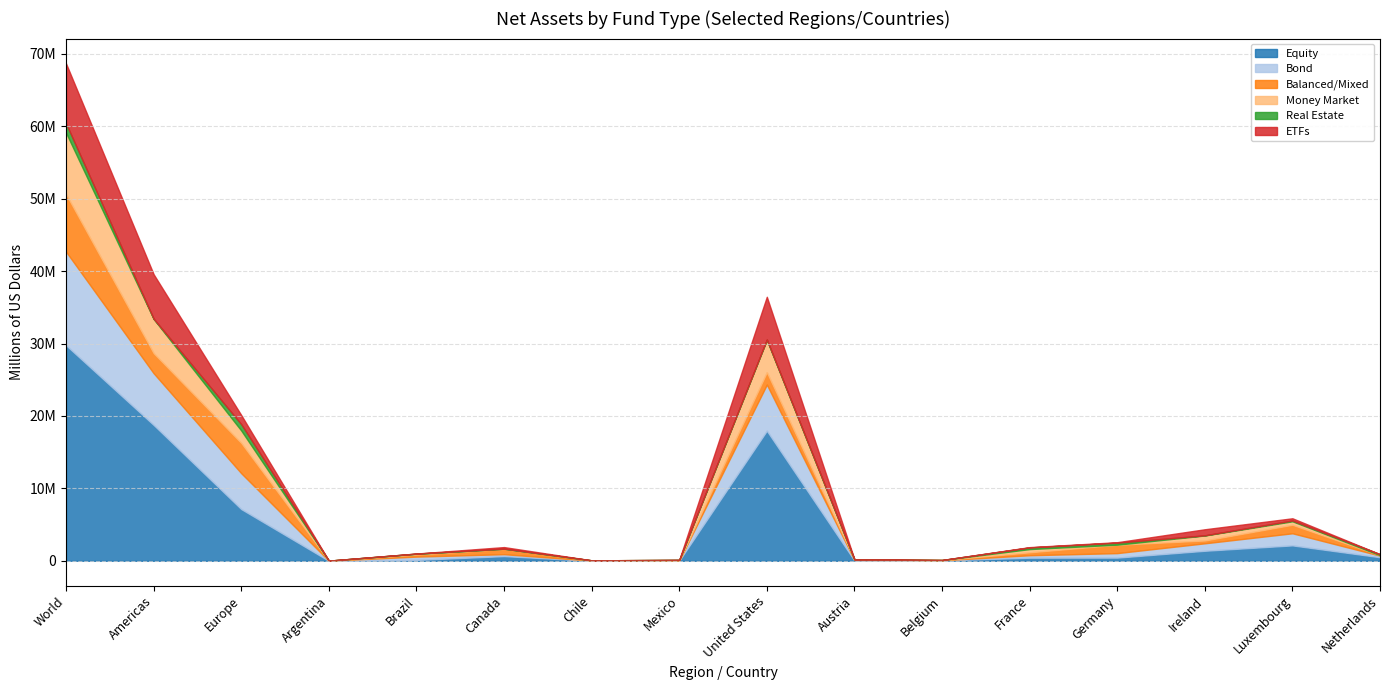

Where is Real Estate nearest to the value 642556?

Europe